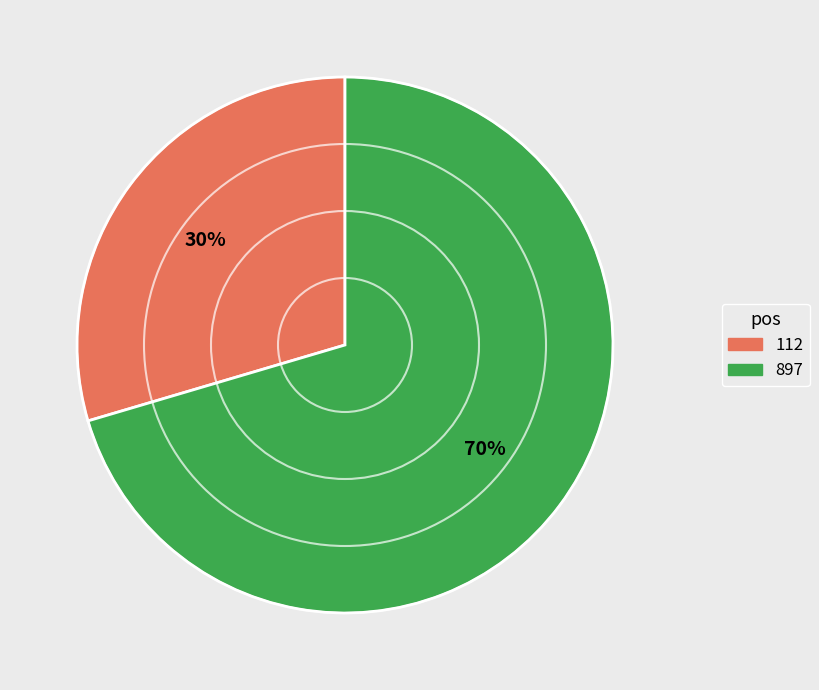

Does 897 account for over 50% of the chart?

Yes